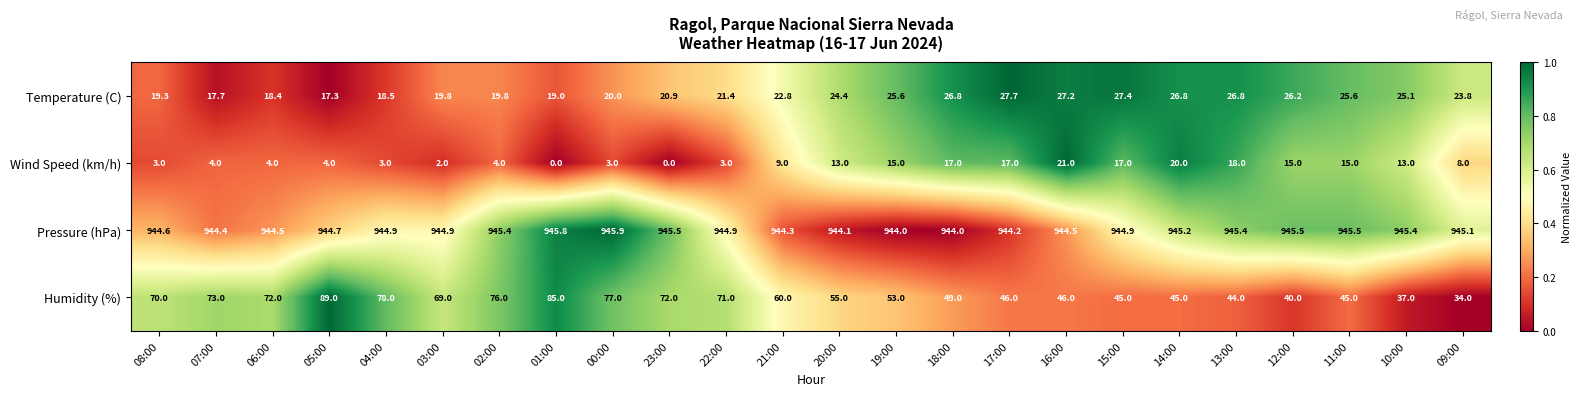

Which category has the highest value in the Humidity (%) series?

05:00